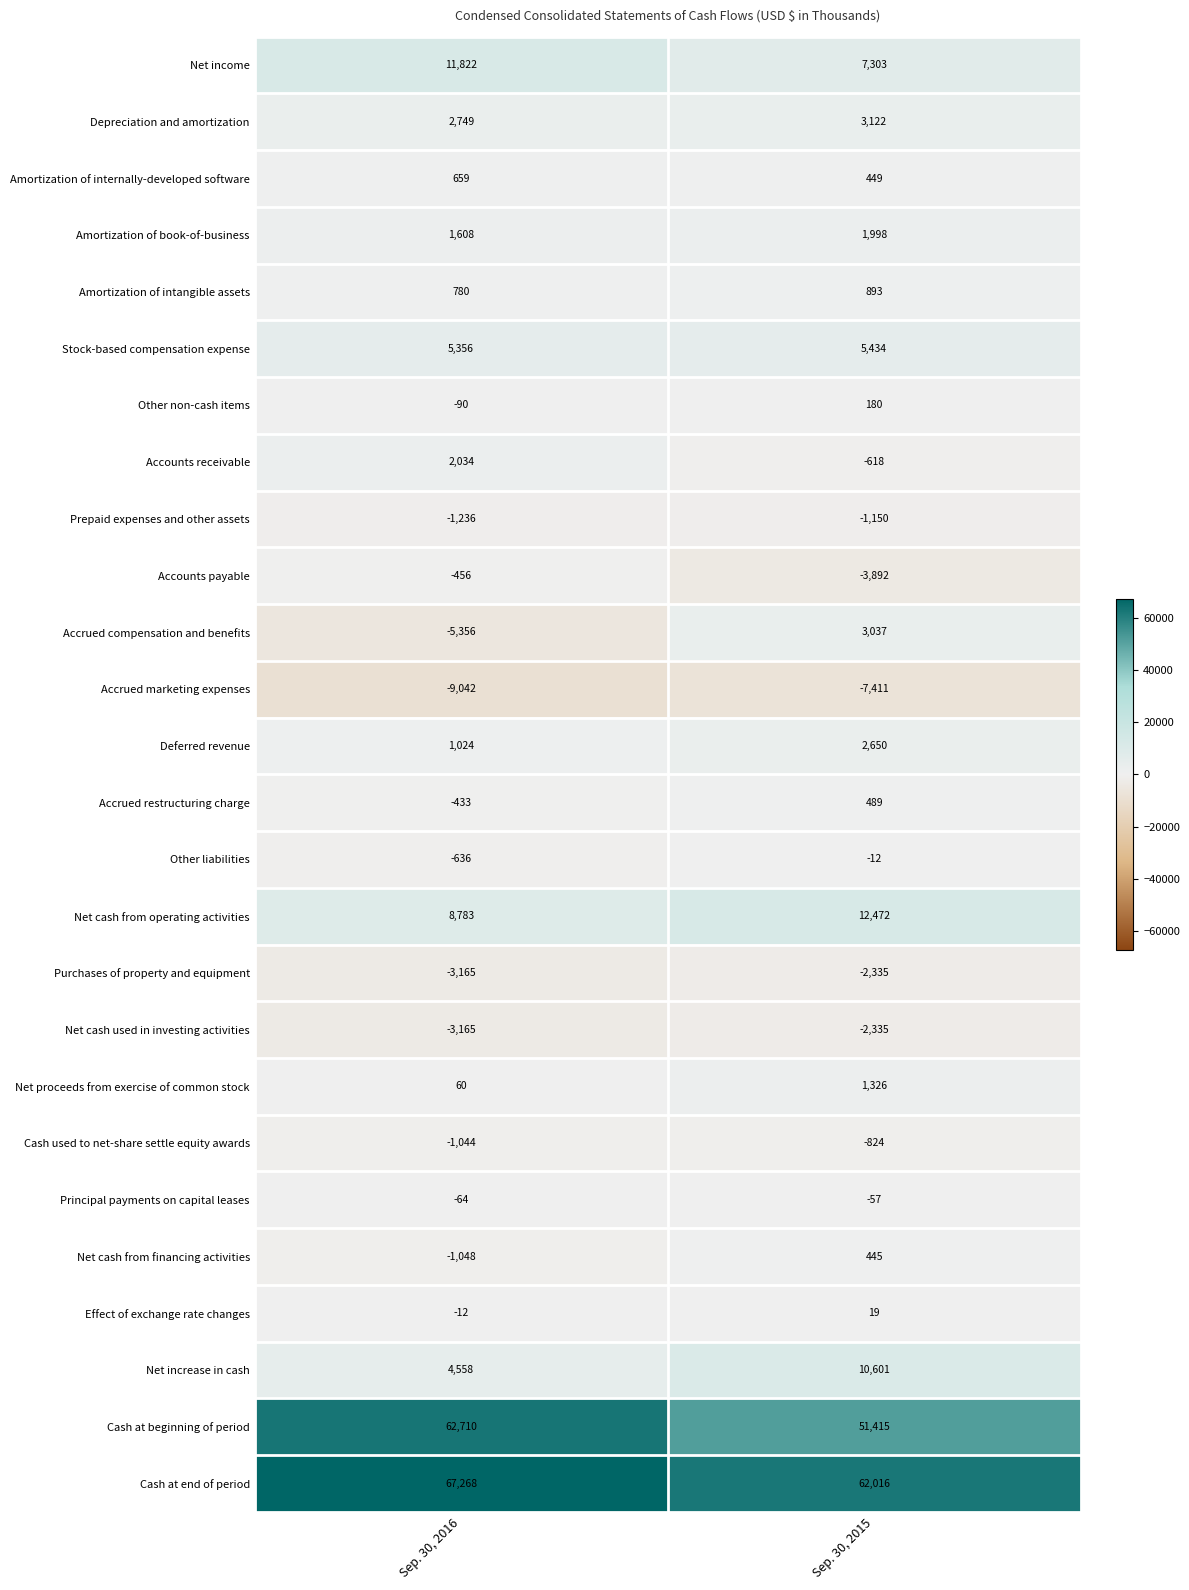

At how many categories does at least one series exceed 66118?

1